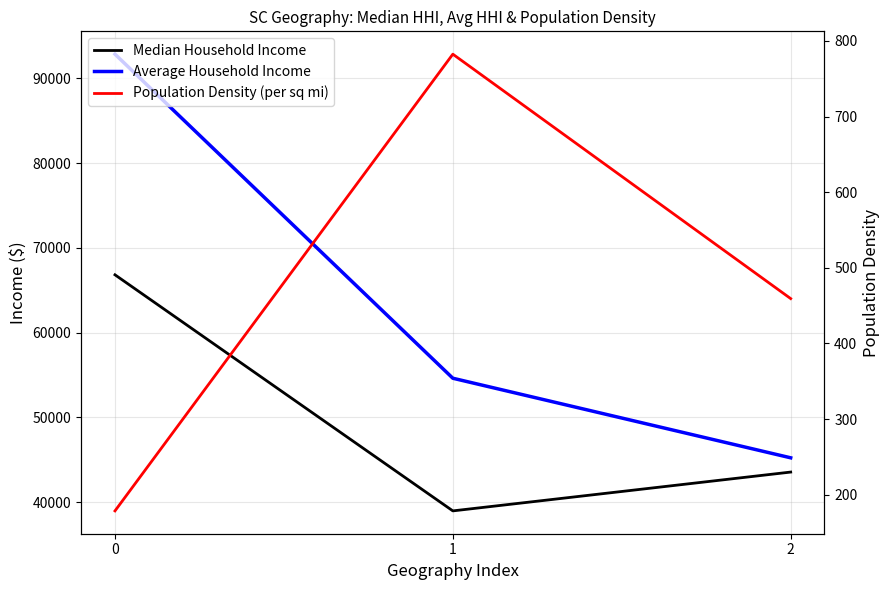

Which category has the lowest value in the Median Household Income series?

1